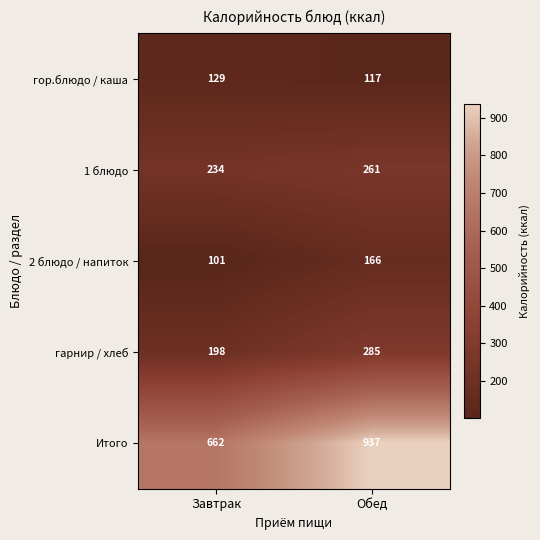

The 1 блюдо series shows 160 at Обед. True or false?

False